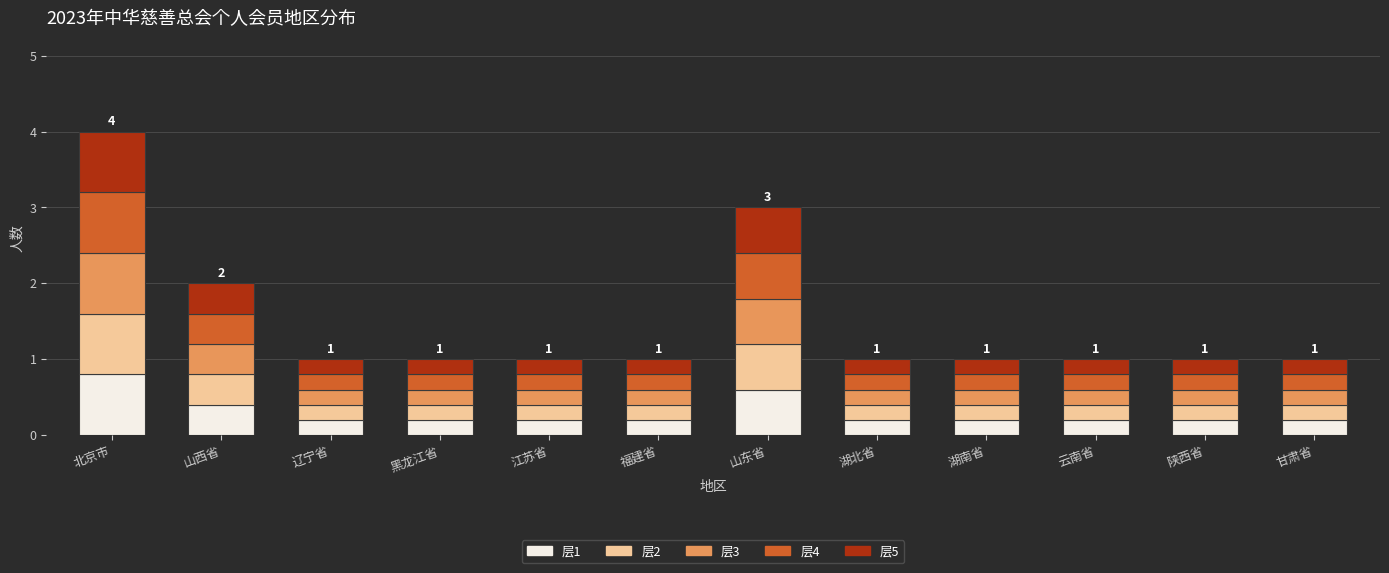

What is the total value across all series at 福建省?

1.0